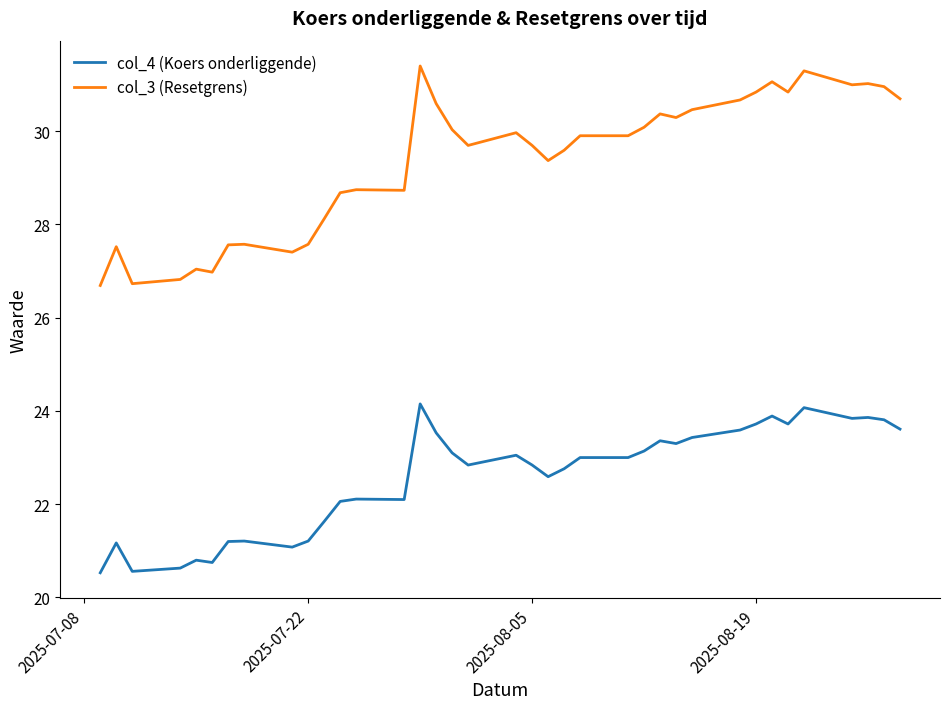

Which series has the largest total across all categories?

col_3 (Resetgrens)